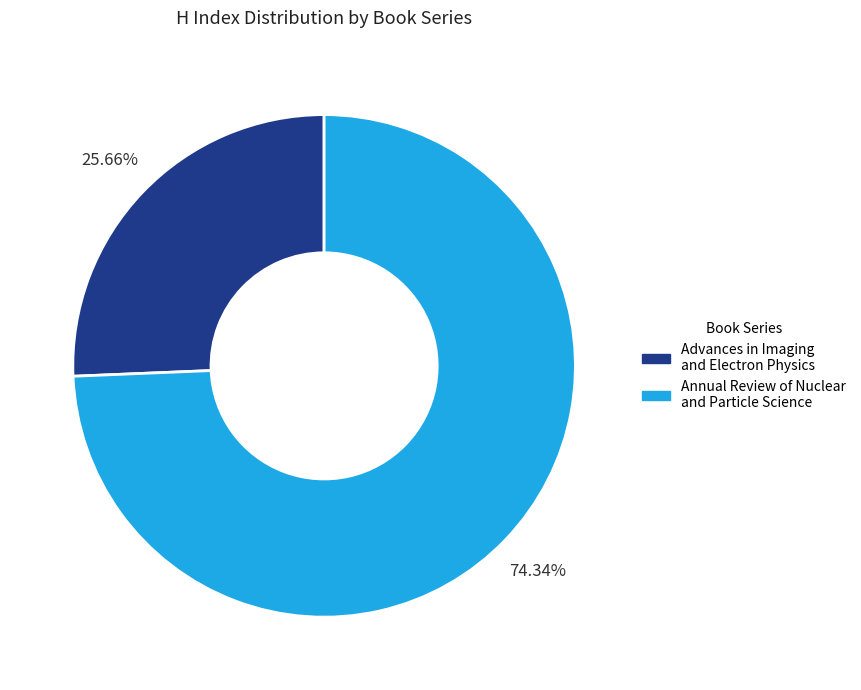

What is the majority slice?

Annual Review of Nuclear and Particle Science